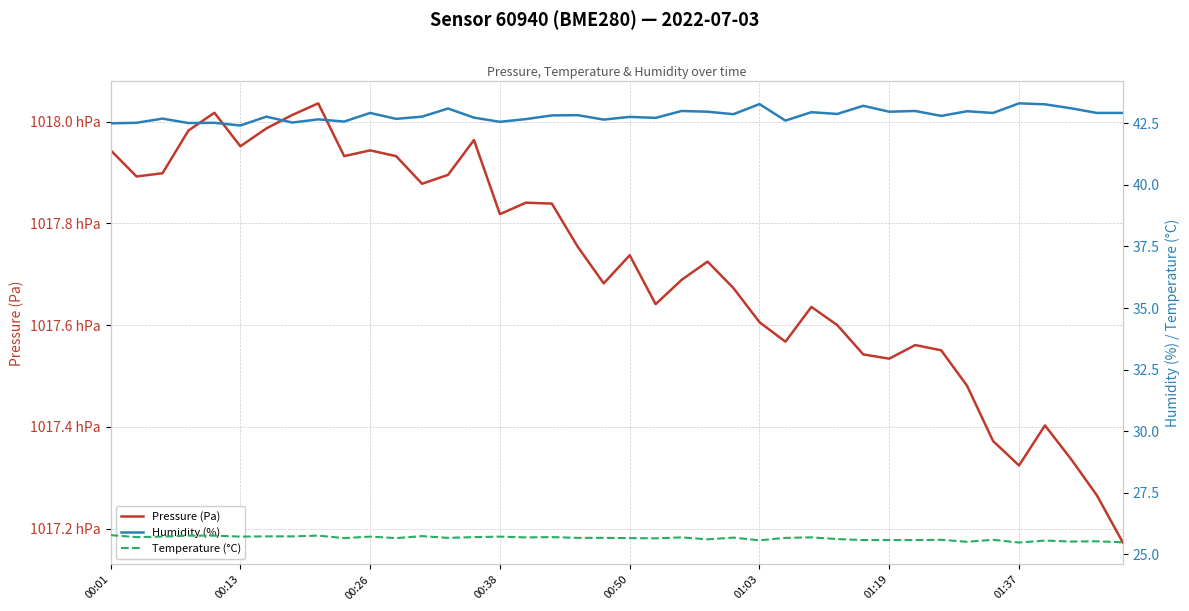

What is the difference between the second highest and minimum values in the Temperature (°C) series?

0.3